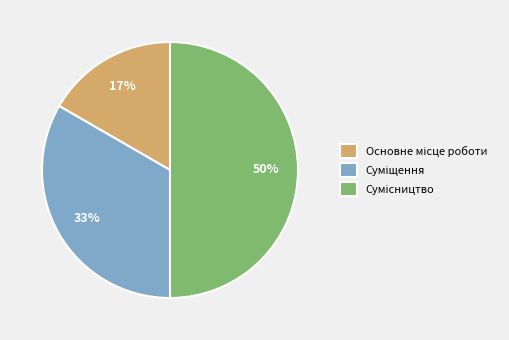

To the nearest percent, what is the difference between the largest and smallest slice percentages?

33%